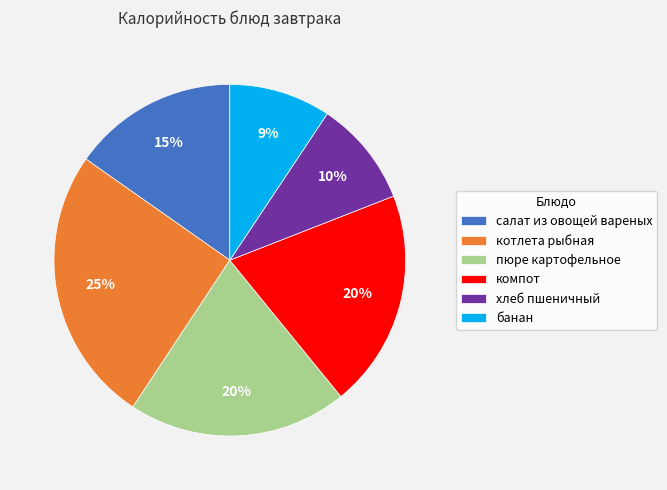

True or false: котлета рыбная accounts for 25% of the total.

True